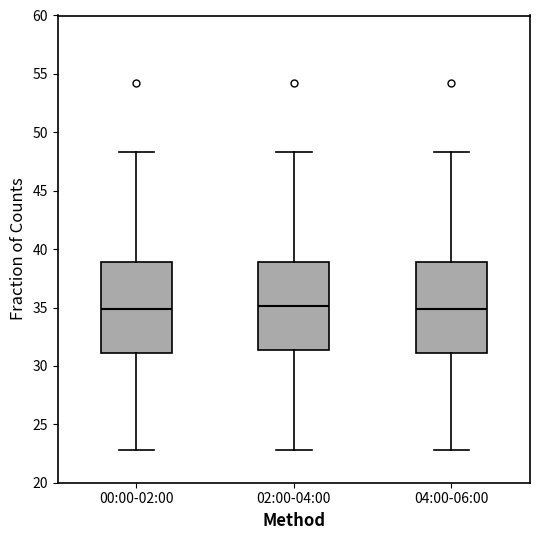

Where is the lower edge of the box for 02:00-04:00 on the y-axis? The values are not printed on the chart, so give them approximately, as read against the axis.

31.5